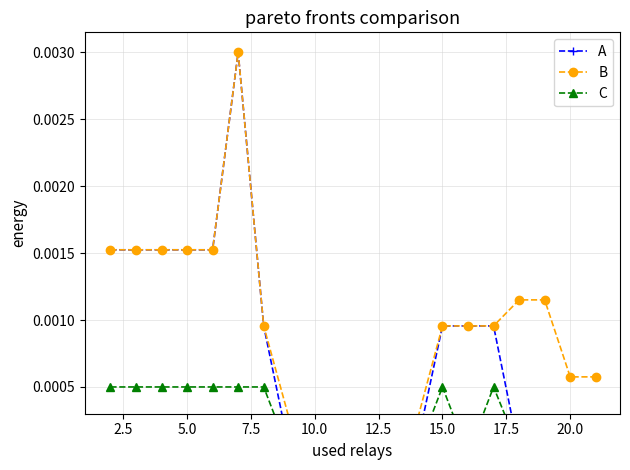

Which series has the largest total across all categories?

B